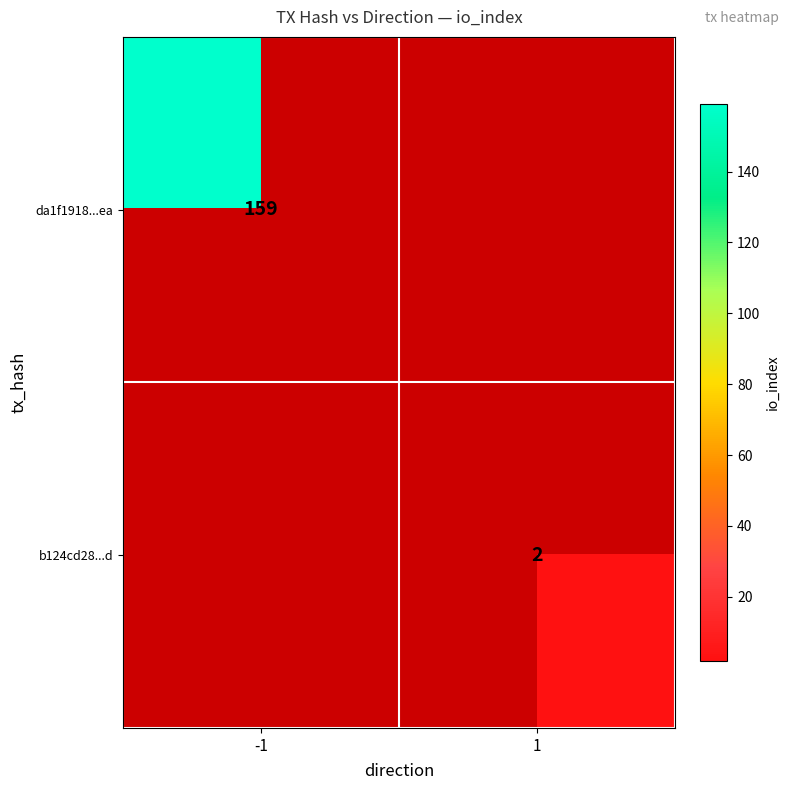

Is it true that b124cd28...d equals 2 at 1?

True